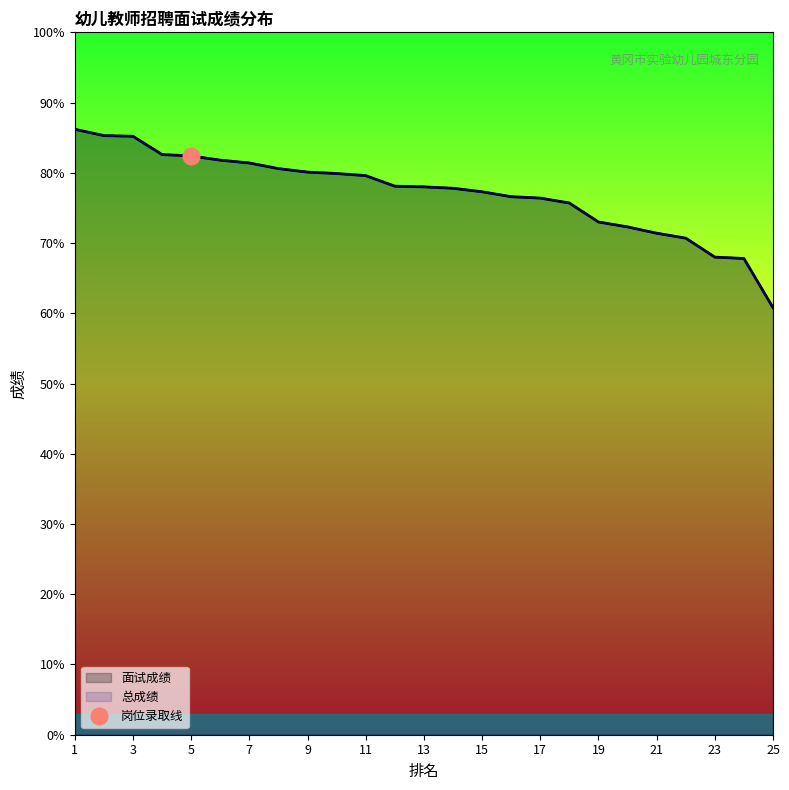

List the series in order of their peak value, highest first.

面试成绩, 总成绩